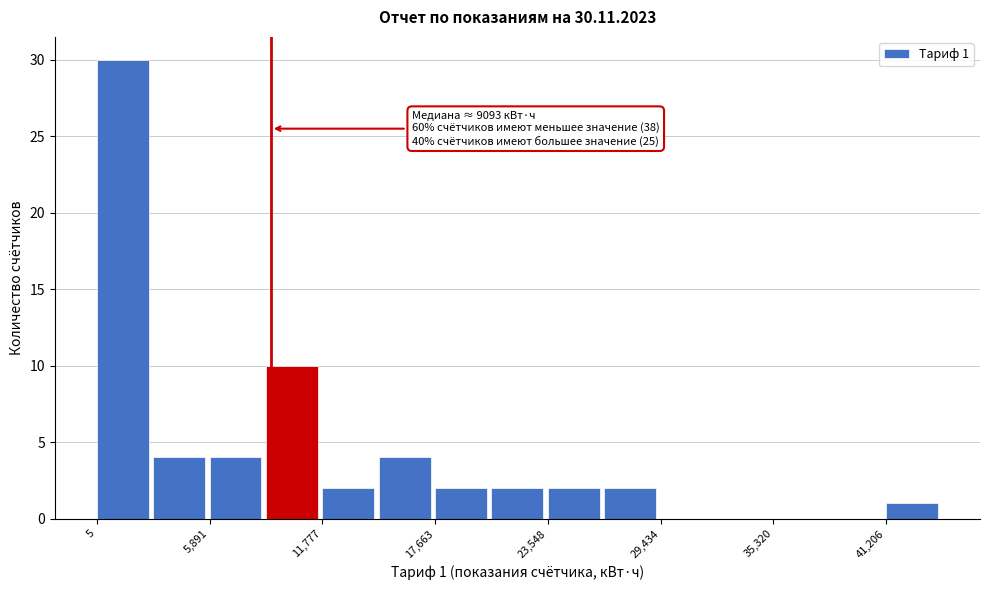

Around what value on the x-axis is the tallest bar? Give the approximate position of its centre, as read against the axis.

1000